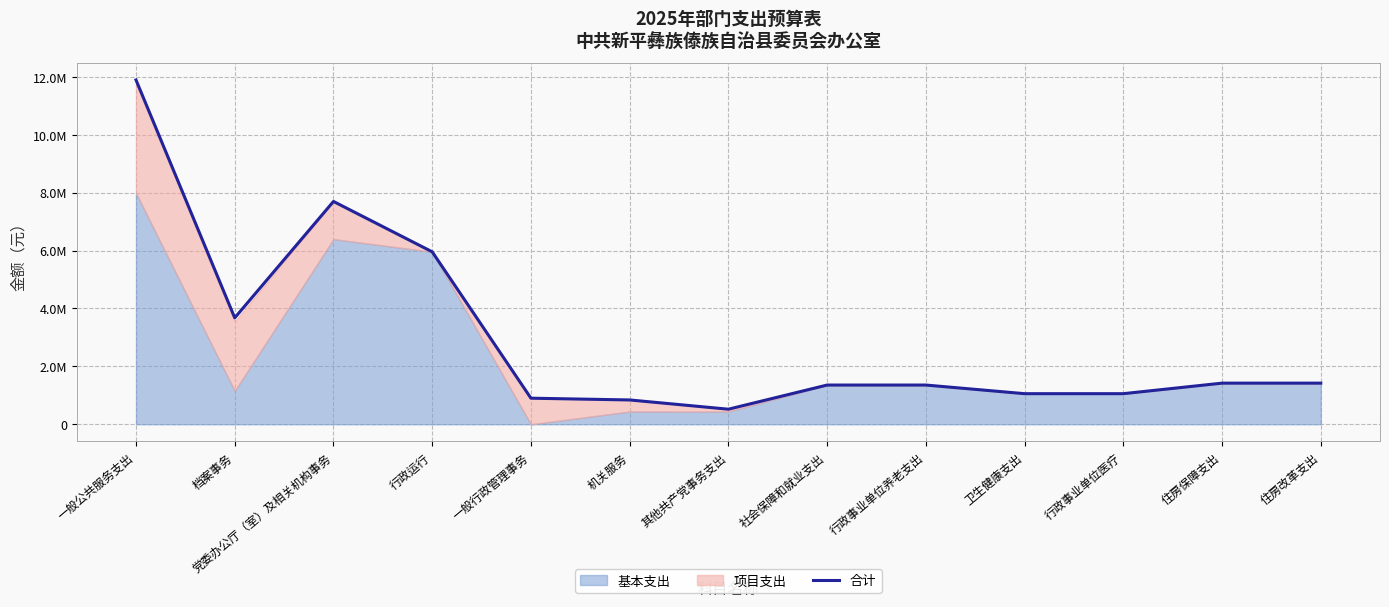

Read the value at 档案事务.

3674460.5